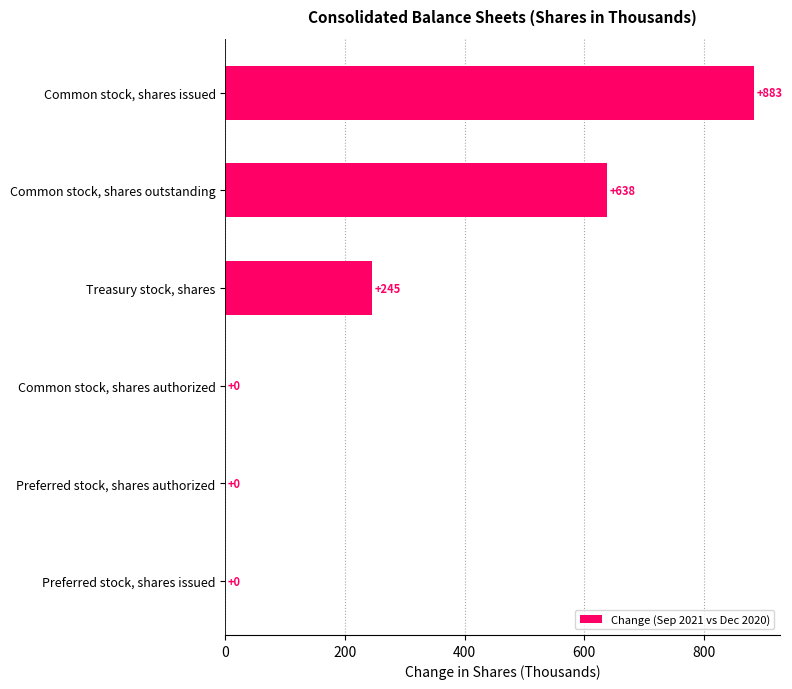

The value at Common stock, shares authorized is 0. True or false?

True